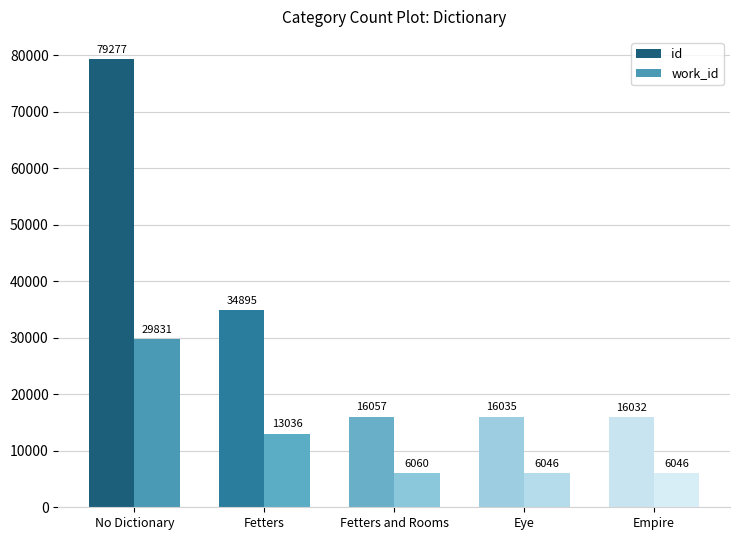

Is it true that work_id equals 6046 at Empire?

True